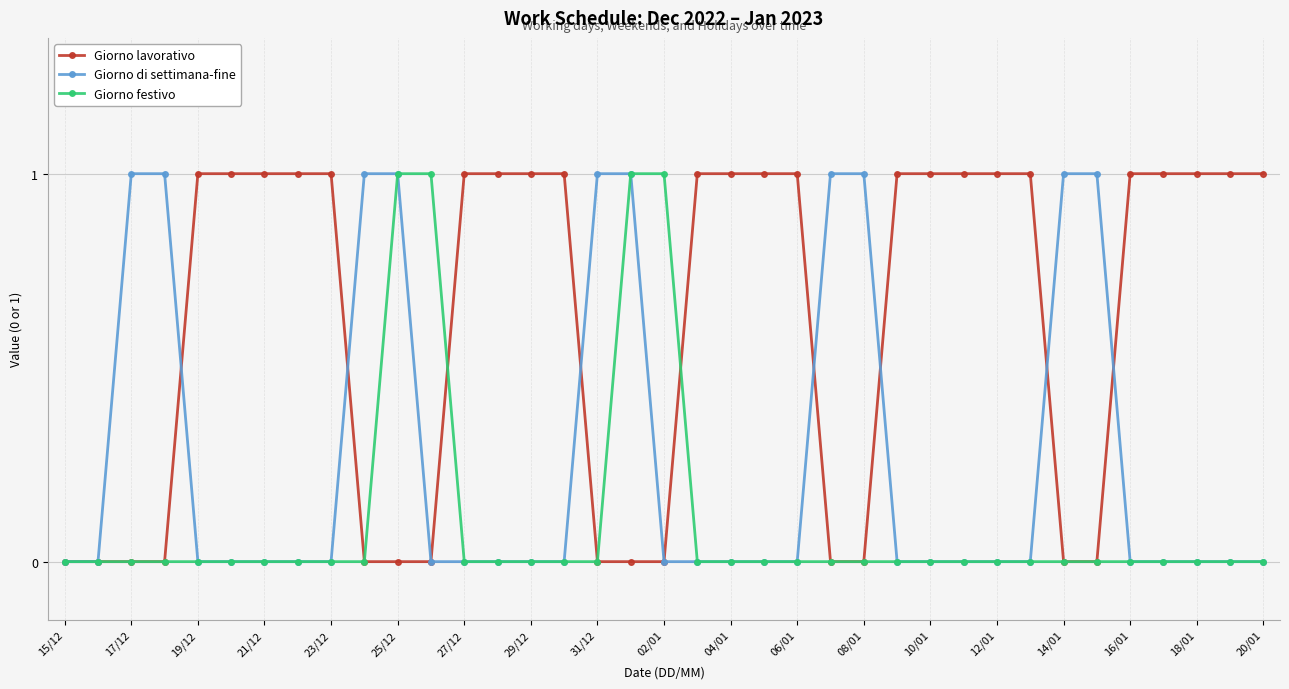

Which series has the largest total across all categories?

Giorno lavorativo